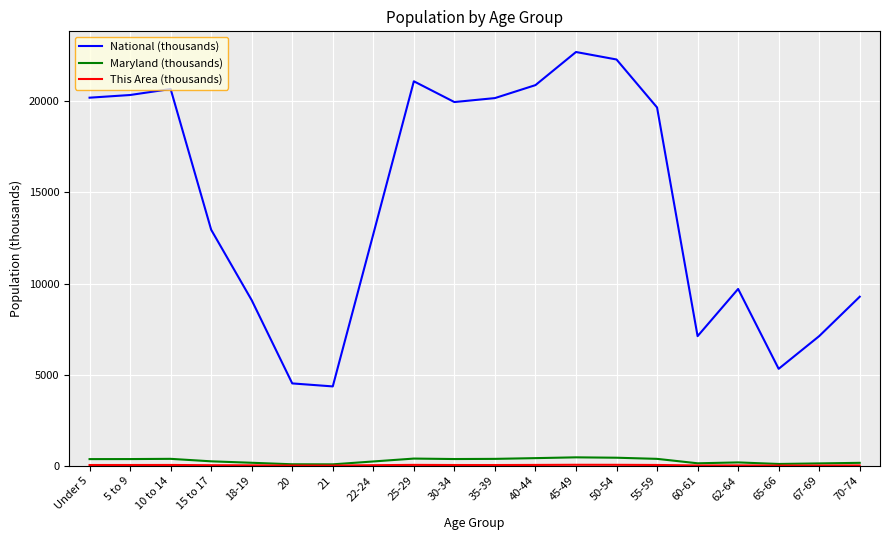

True or false: Maryland (thousands) and National (thousands) cross at least once.

False